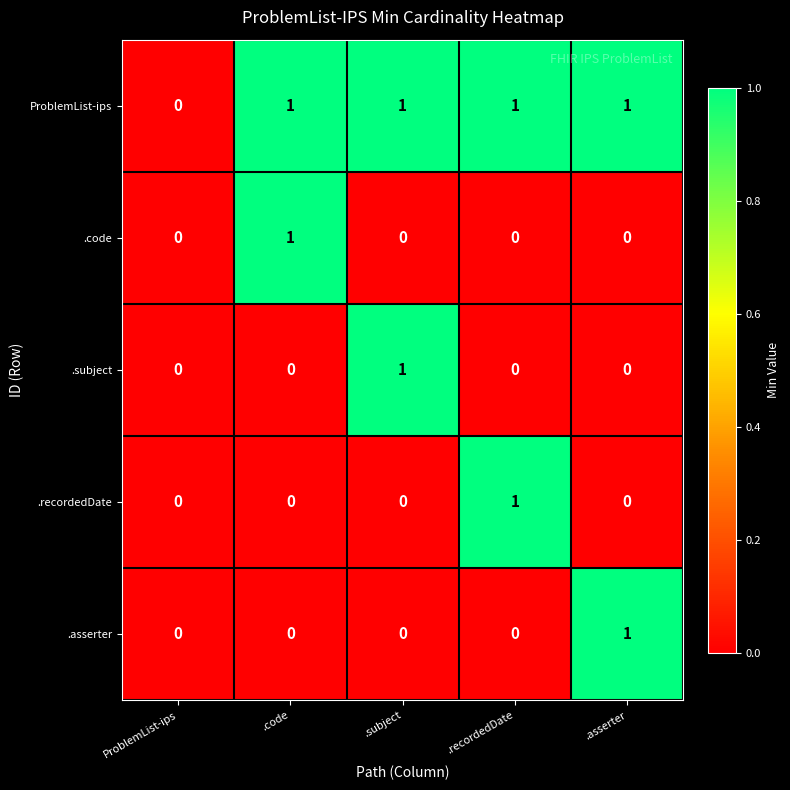

At which label is ProblemList-ips closest to 0?

ProblemList-ips